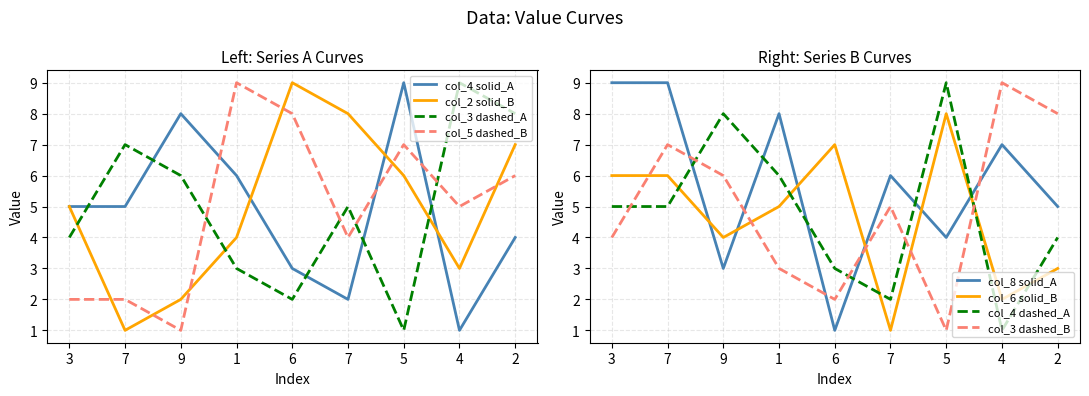

What is the difference between the maximum and second lowest values in the col_6 series?

6